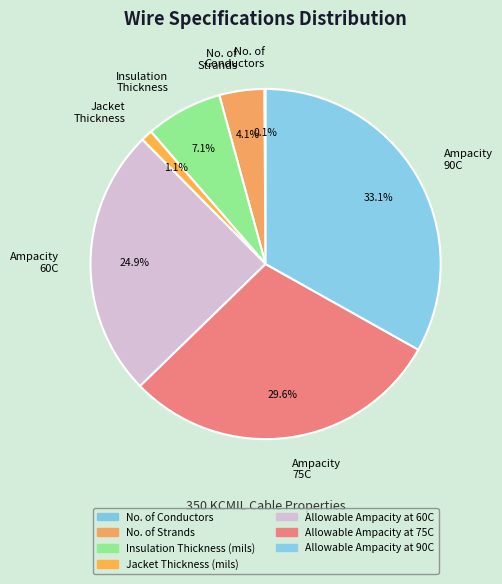

Which category has the biggest portion of the pie?

Ampacity 90C